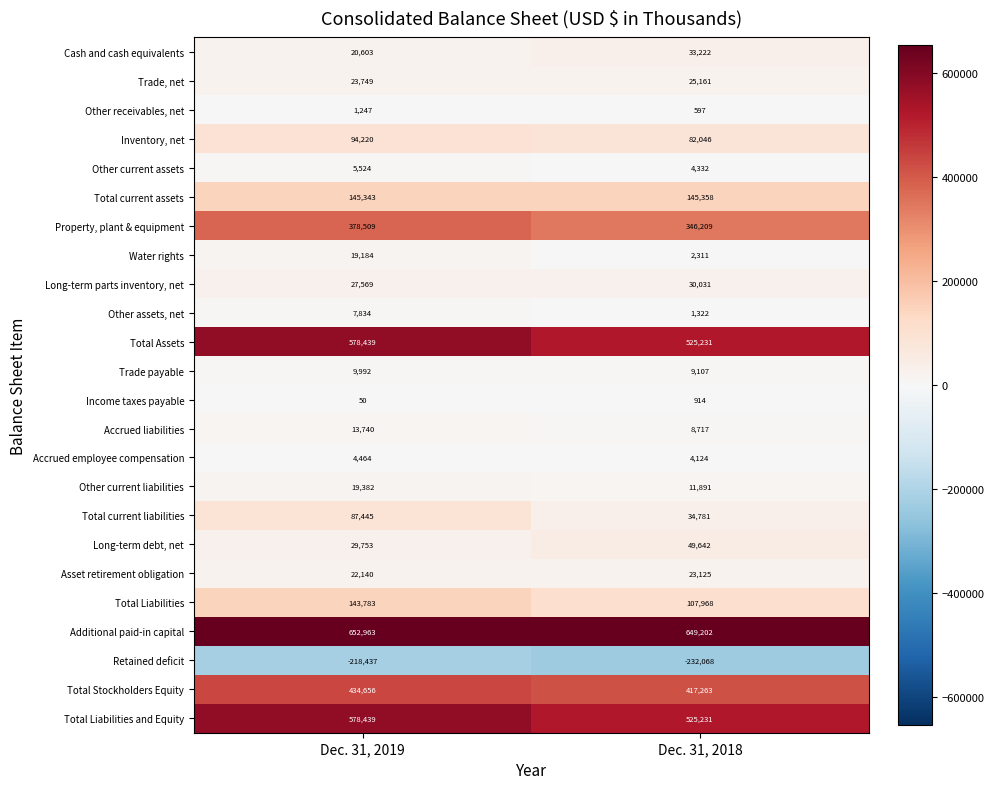

How many distinct data groups are displayed?

24